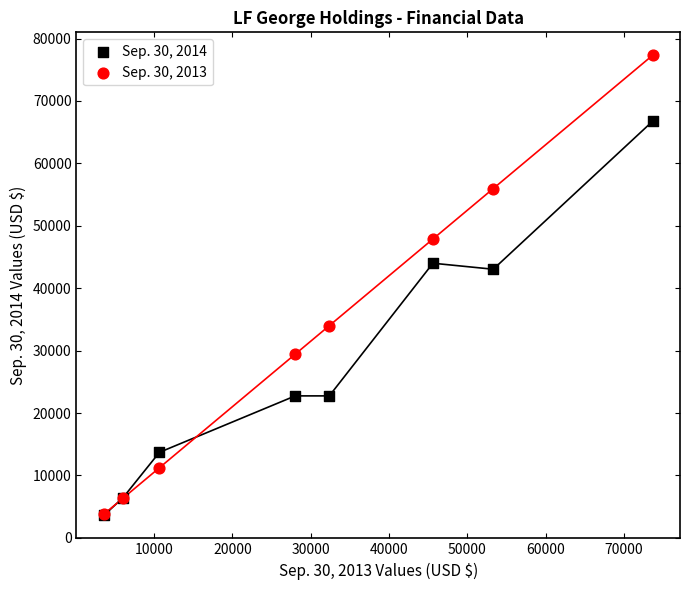

What are all the series names shown in the legend?

Sep. 30, 2014, Sep. 30, 2013